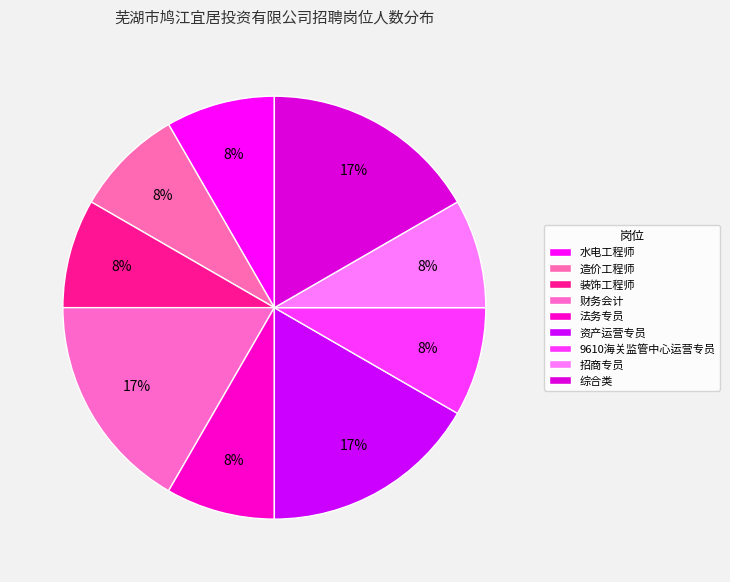

How many slices are in this pie chart?

9